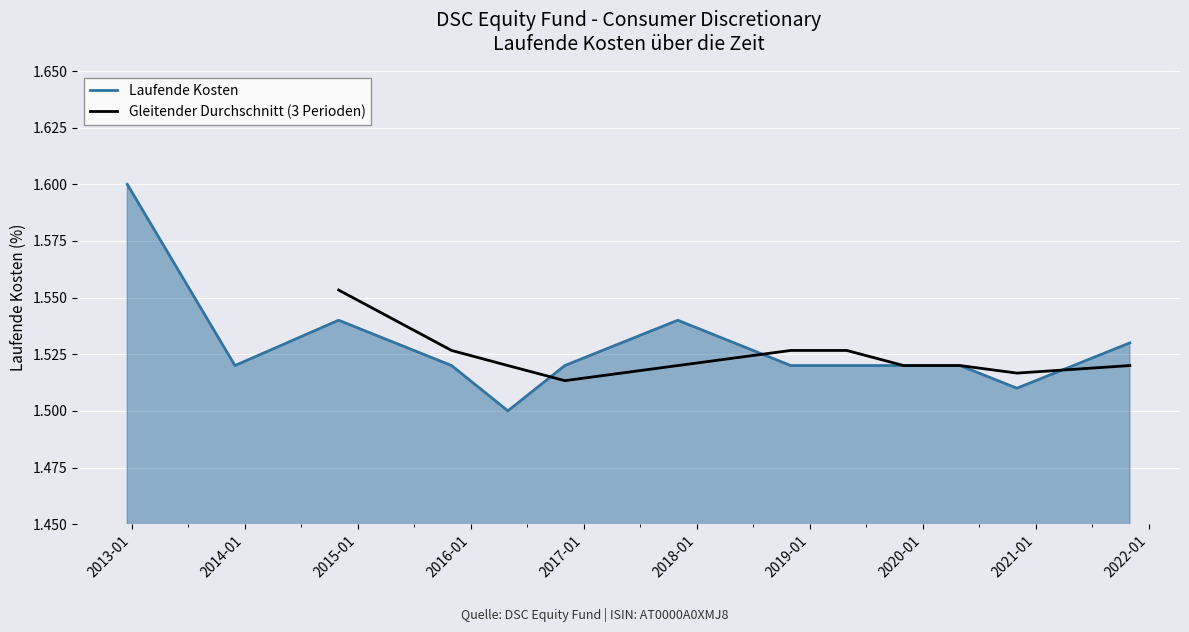

Where is the first local minimum?

2013-11-30